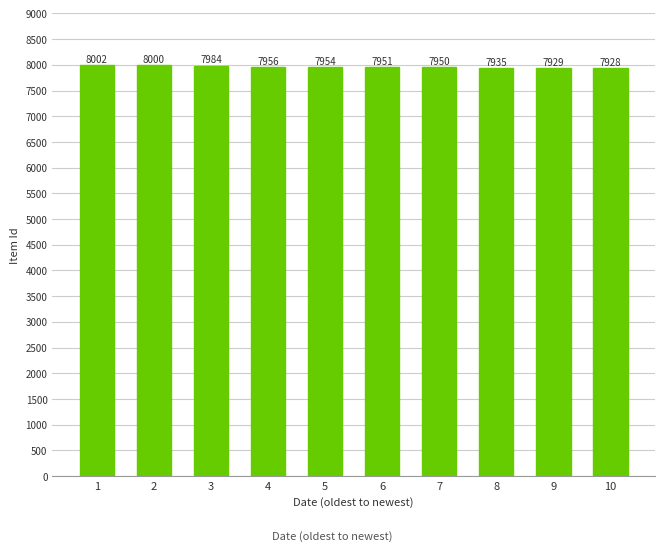

What is the sum of all values?

79589